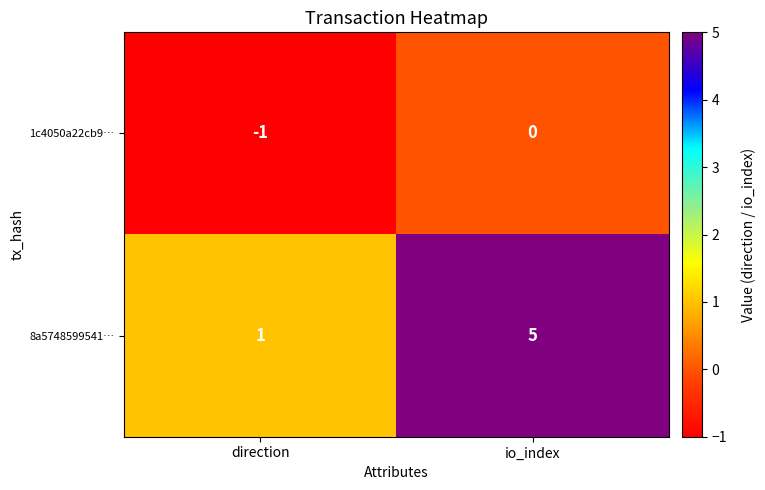

Is the value of 1c4050a22cb9… at io_index greater than the value of 8a5748599541… at direction?

No